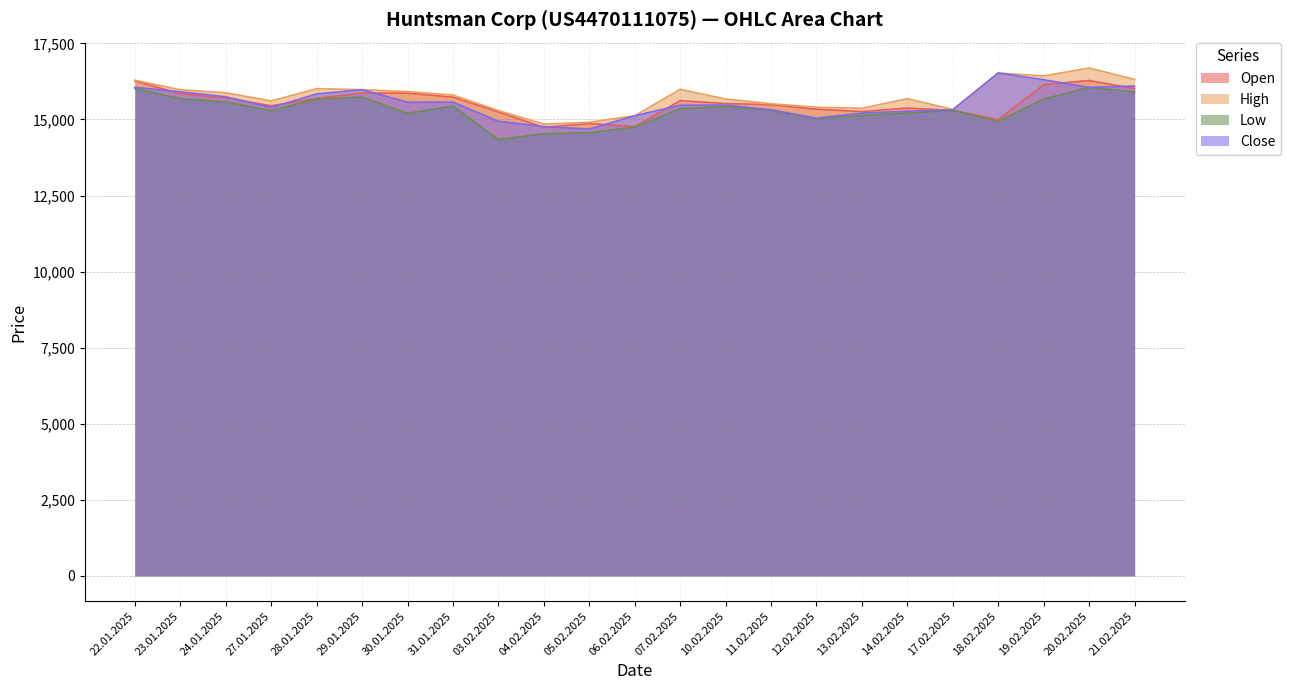

How many categories are shown in the chart?

23